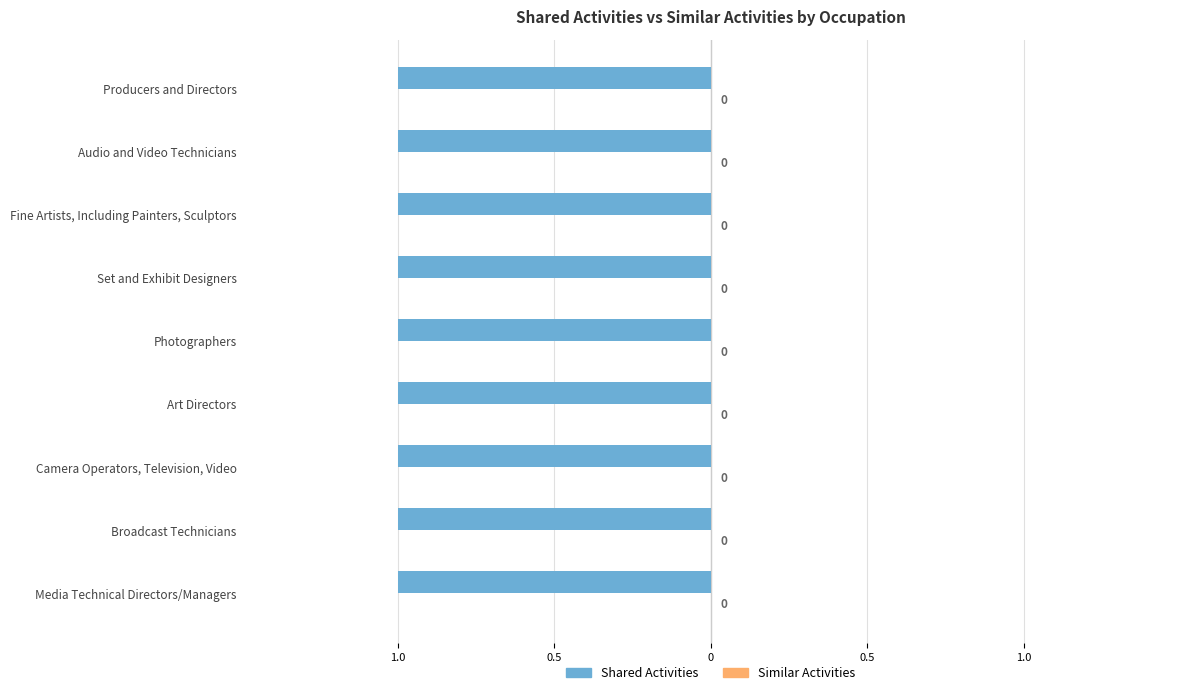

Count the number of categories in the chart.

9